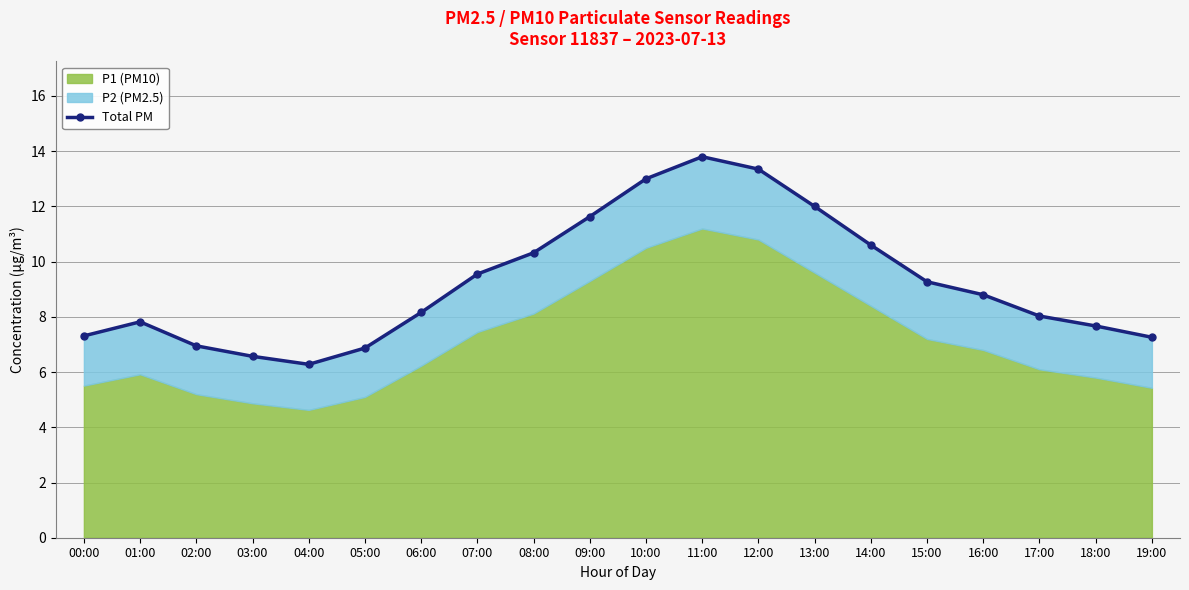

Which label corresponds to the largest value in the chart?

11:00